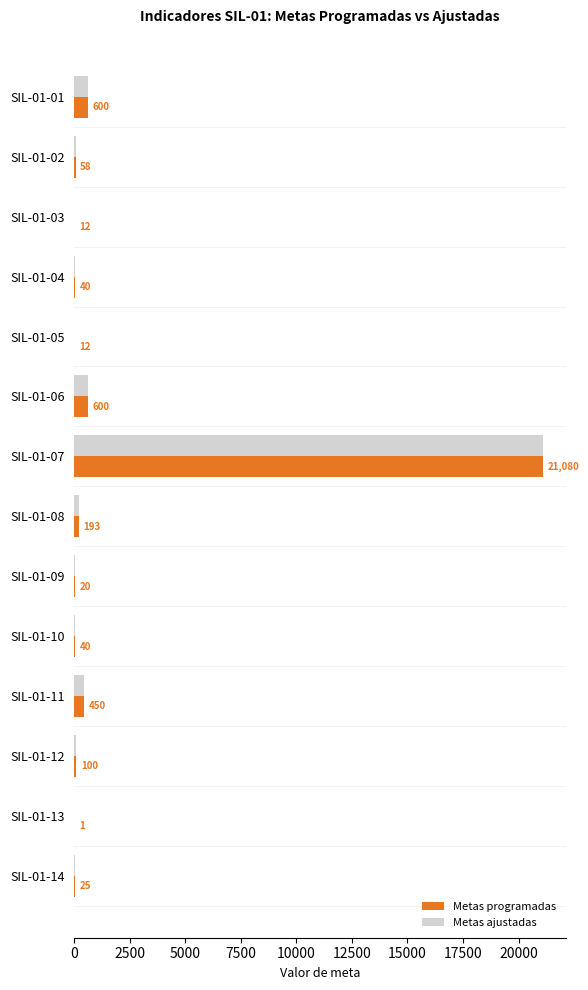

The Metas ajustadas series shows 40 at SIL-01-04. True or false?

True